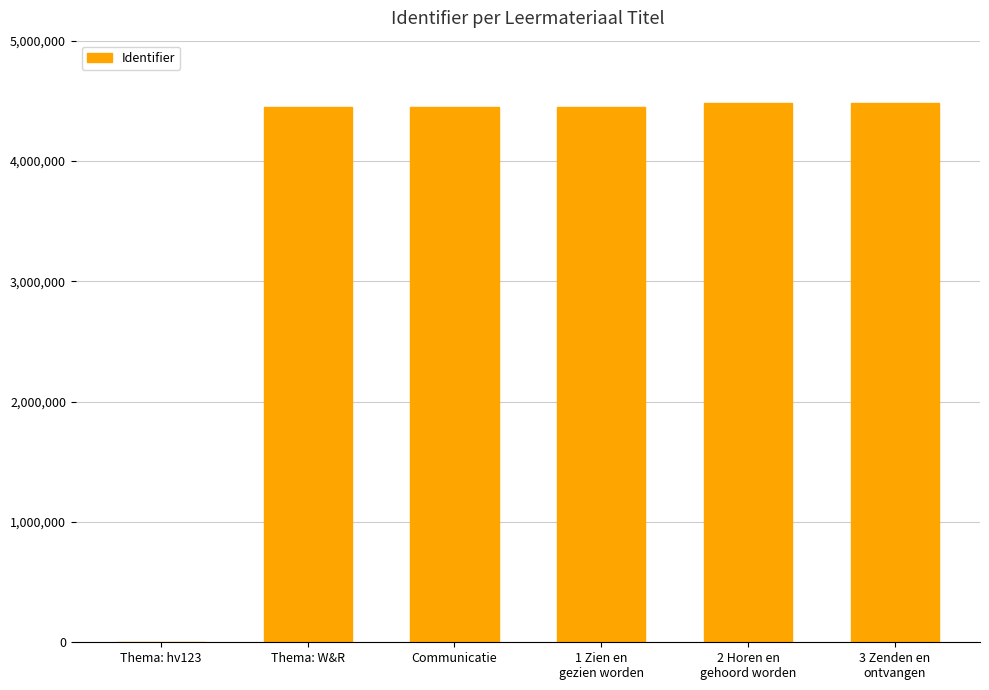

Is it true that the value at Thema: W&R is 4444813?

True